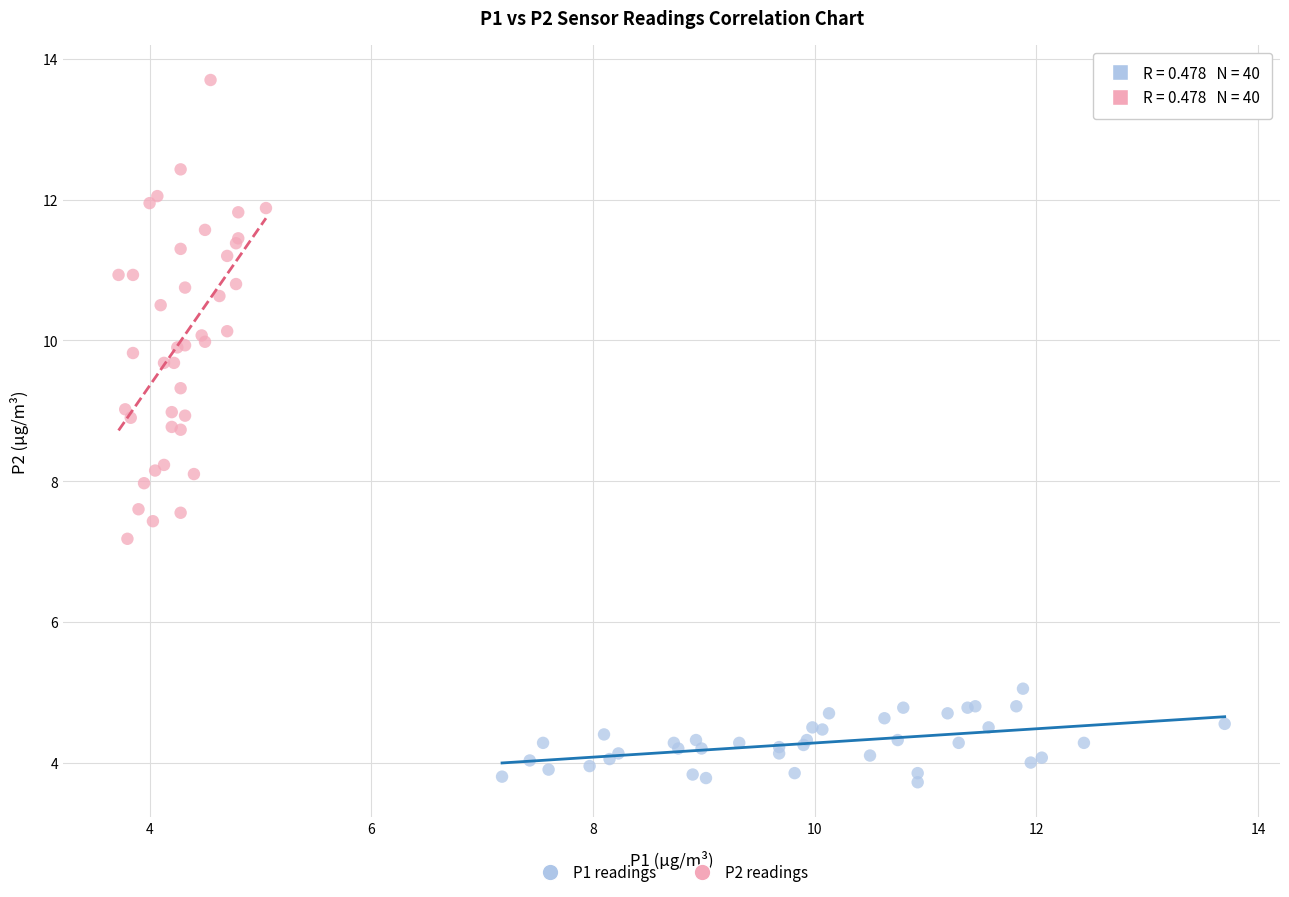

Which series contains the highest Y value?

P2 readings